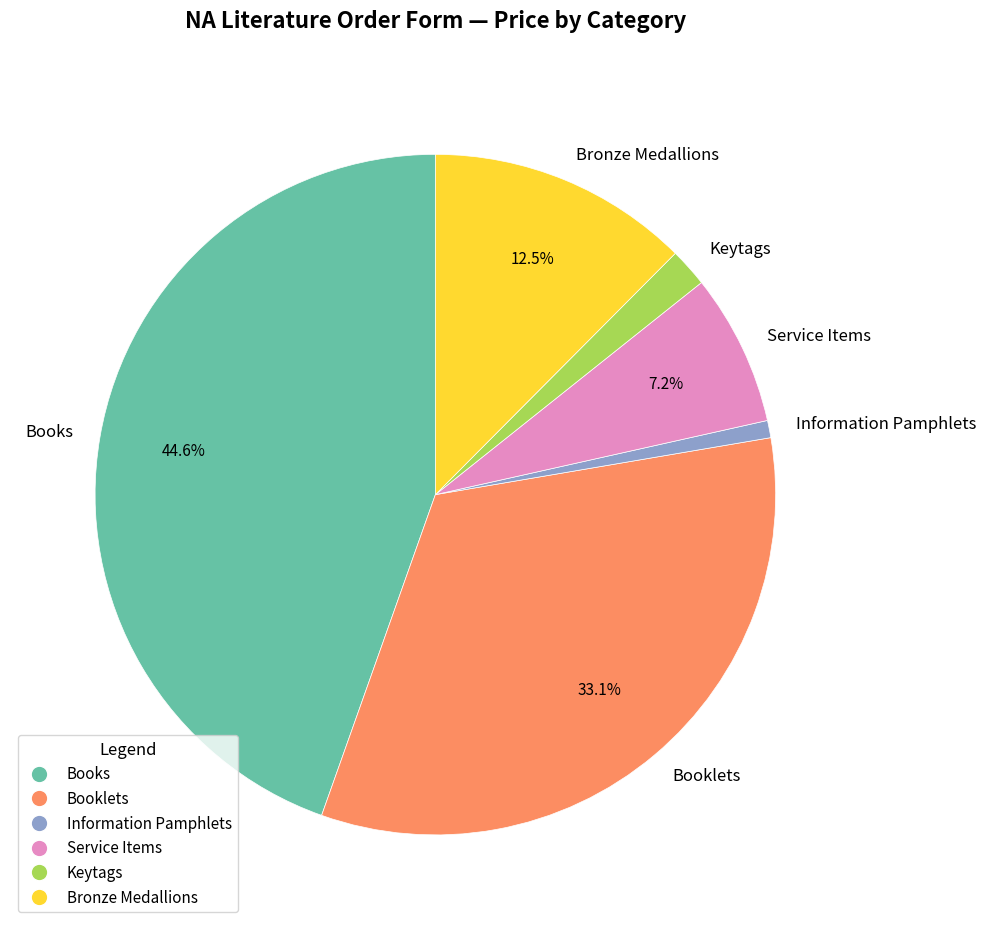

Rank the categories by value from lowest to highest.

Information Pamphlets, Keytags, Service Items, Bronze Medallions, Booklets, Books